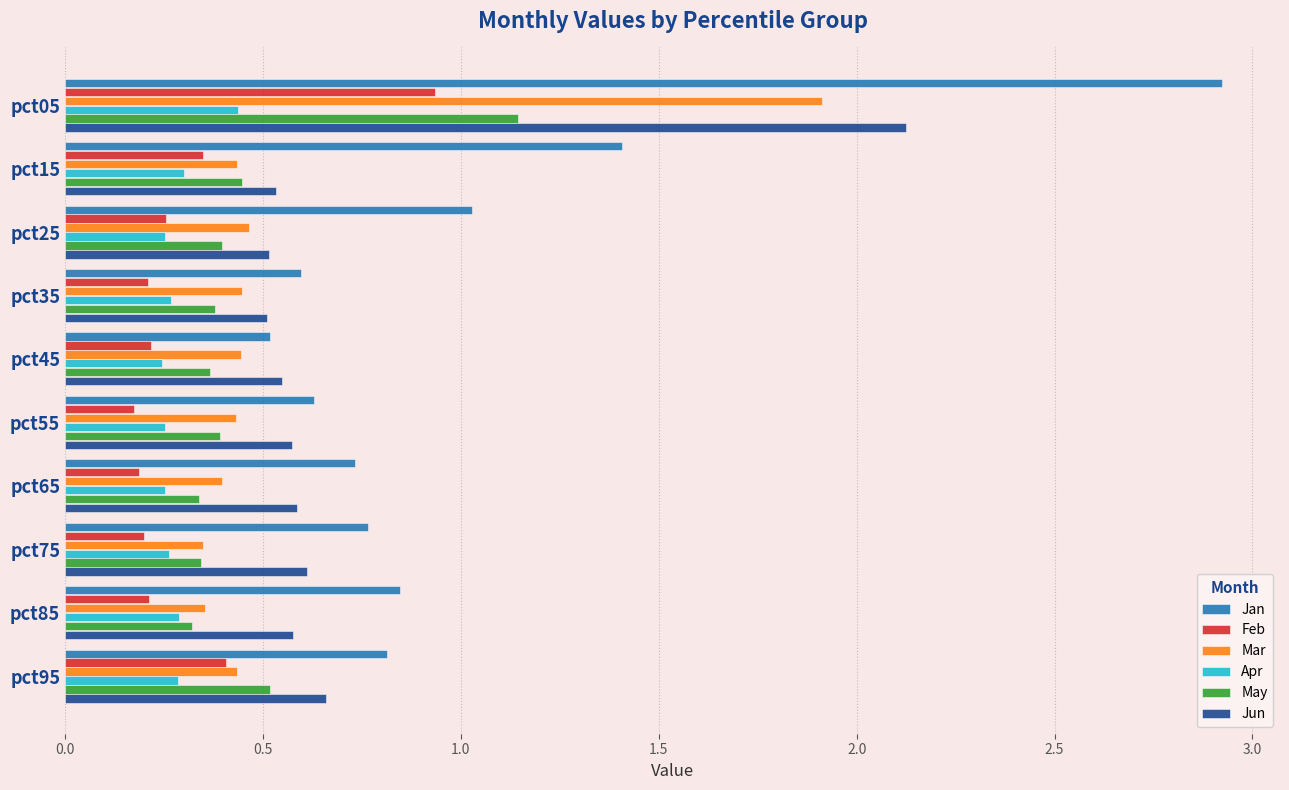

Which series has the largest total across all categories?

Jan